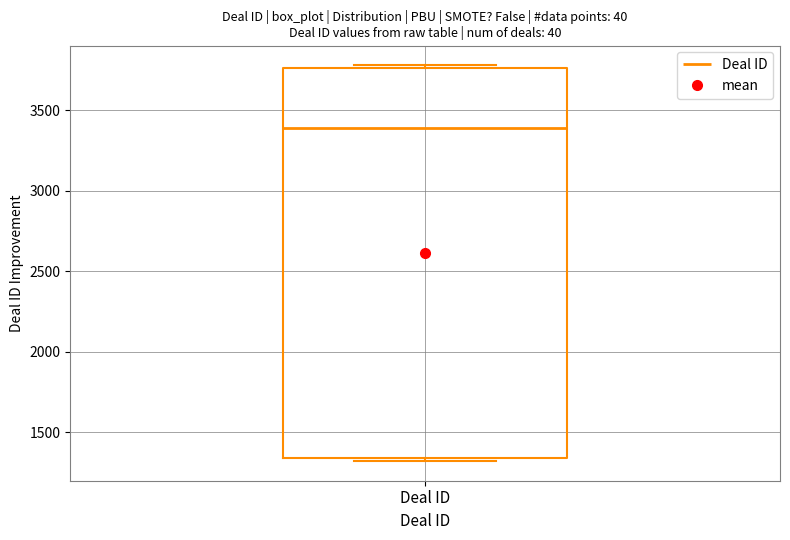

Read this box plot against the y-axis: the position of the median line, the range covered by the box, and the ends of both whiskers. The values are not printed on the chart, so give them approximately, as read against the axis.

median 3400, box 1350 to 3750, whiskers 1300 to 3800